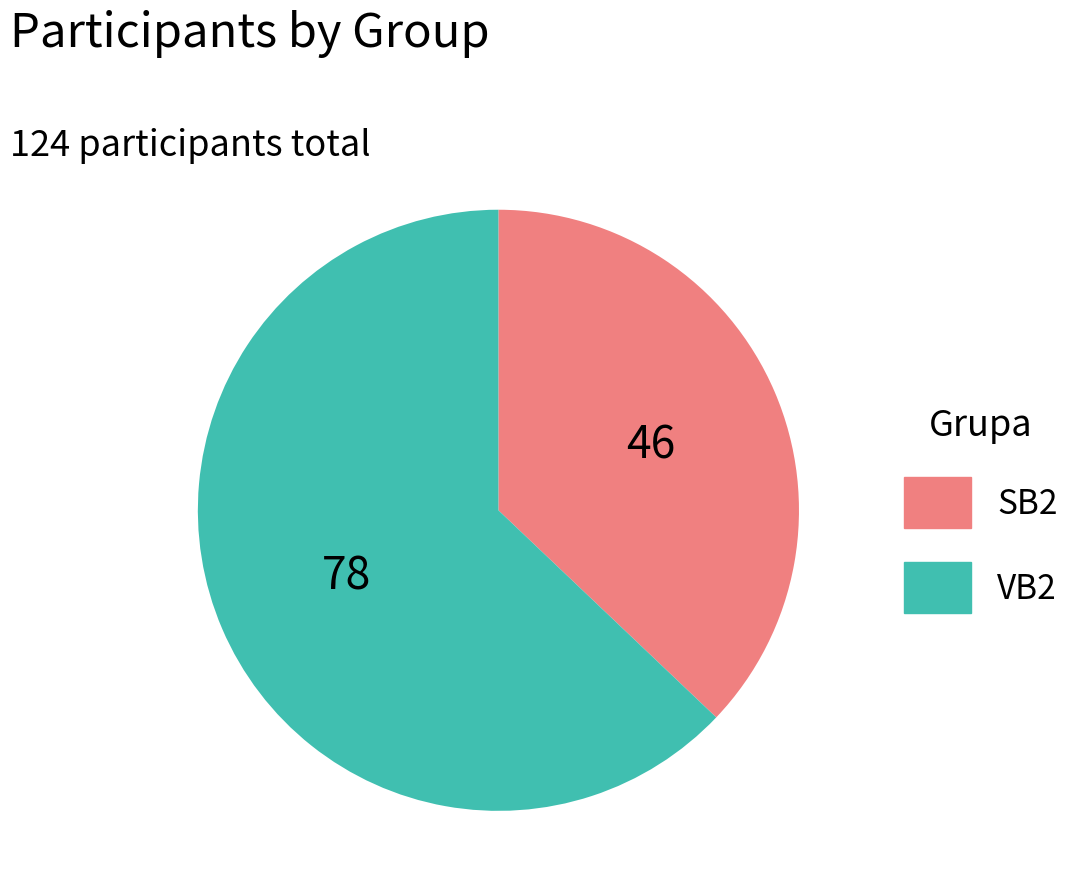

What is the ratio of the value at SB2 to the value at VB2?

0.6